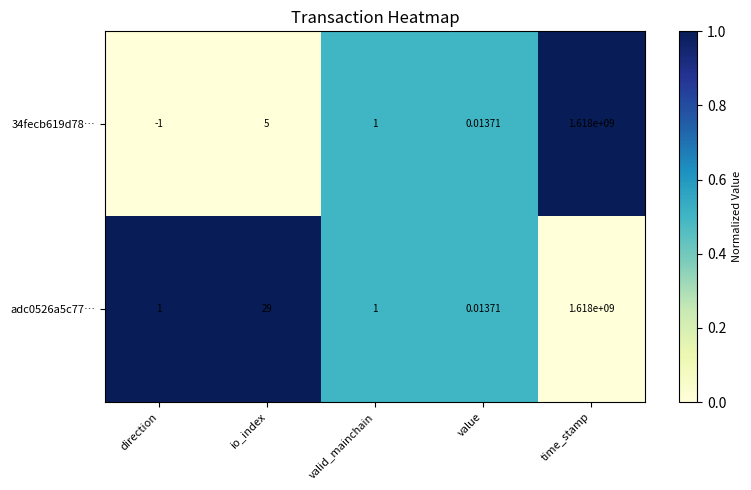

Which category has the highest value across all series?

time_stamp